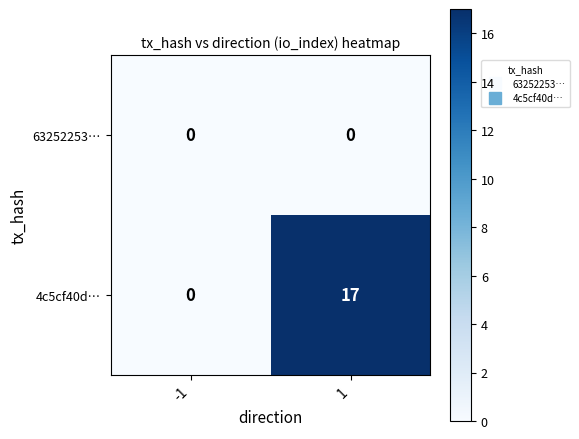

Between -1 and 1, which series saw the biggest shift?

4c5cf40d…